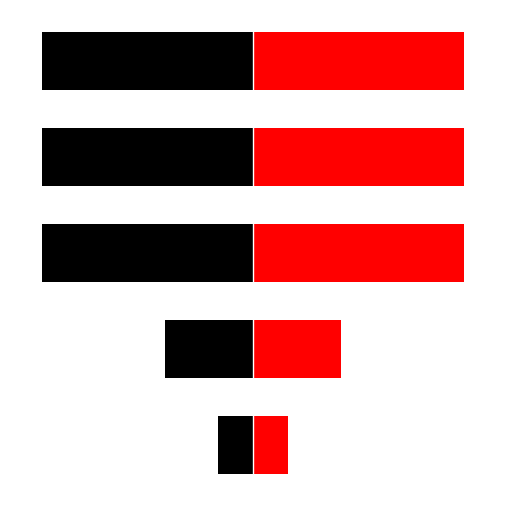

What is the difference between the highest and lowest values at 2?

12.0